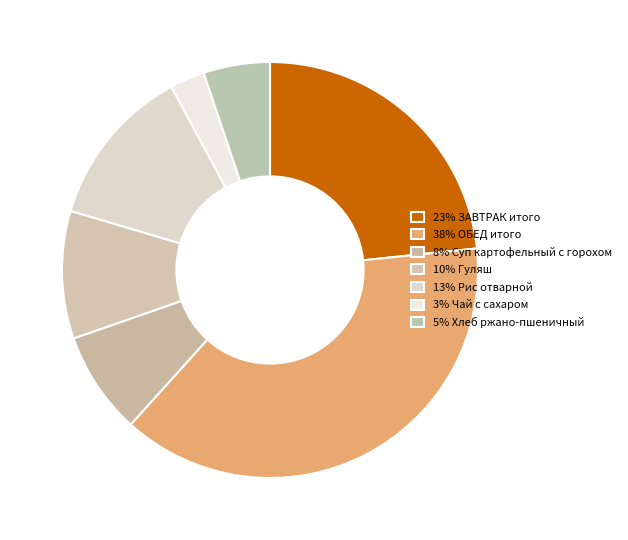

Rank the categories by value from lowest to highest.

3% Чай с сахаром, 5% Хлеб ржано-пшеничный, 8% Суп картофельный с горохом, 10% Гуляш, 13% Рис отварной, 23% ЗАВТРАК итого, 38% ОБЕД итого